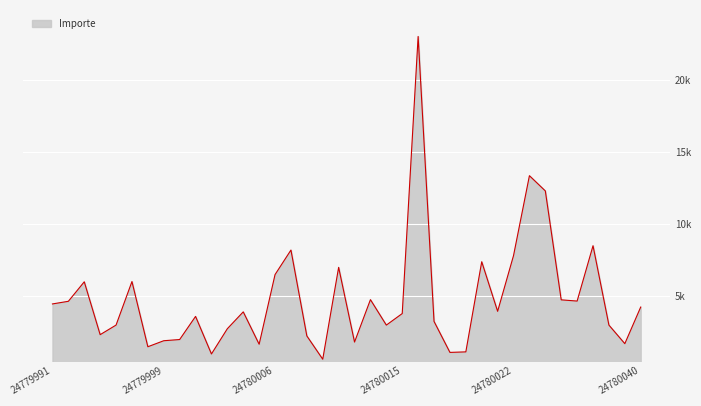

How many points are lower than both their immediate neighbors (excluding endpoints)?

11